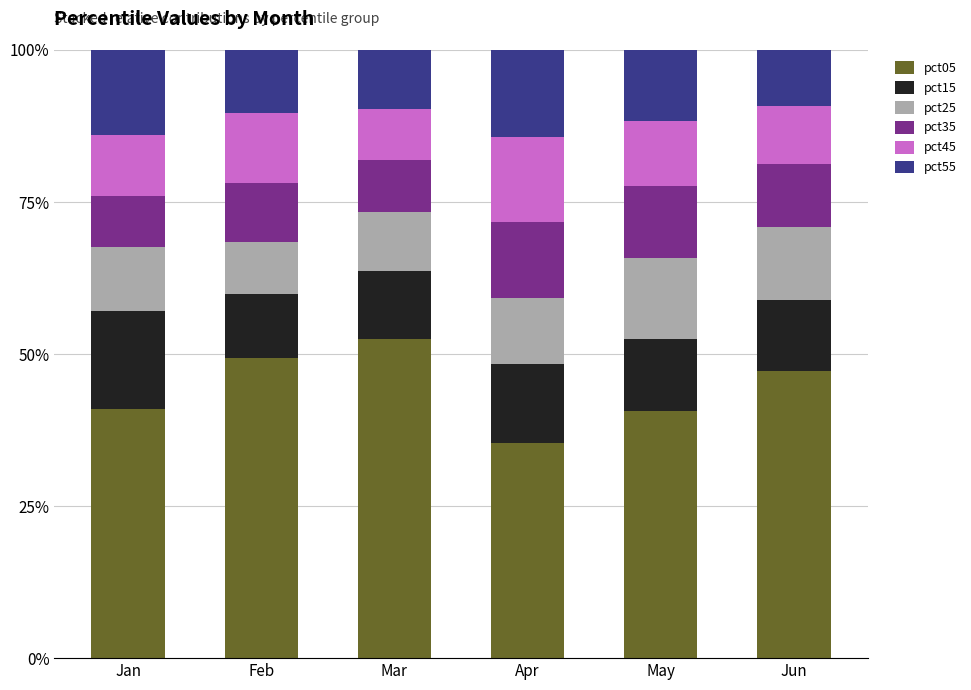

What is the difference between the second highest and second lowest values in the pct05 series?

8.7